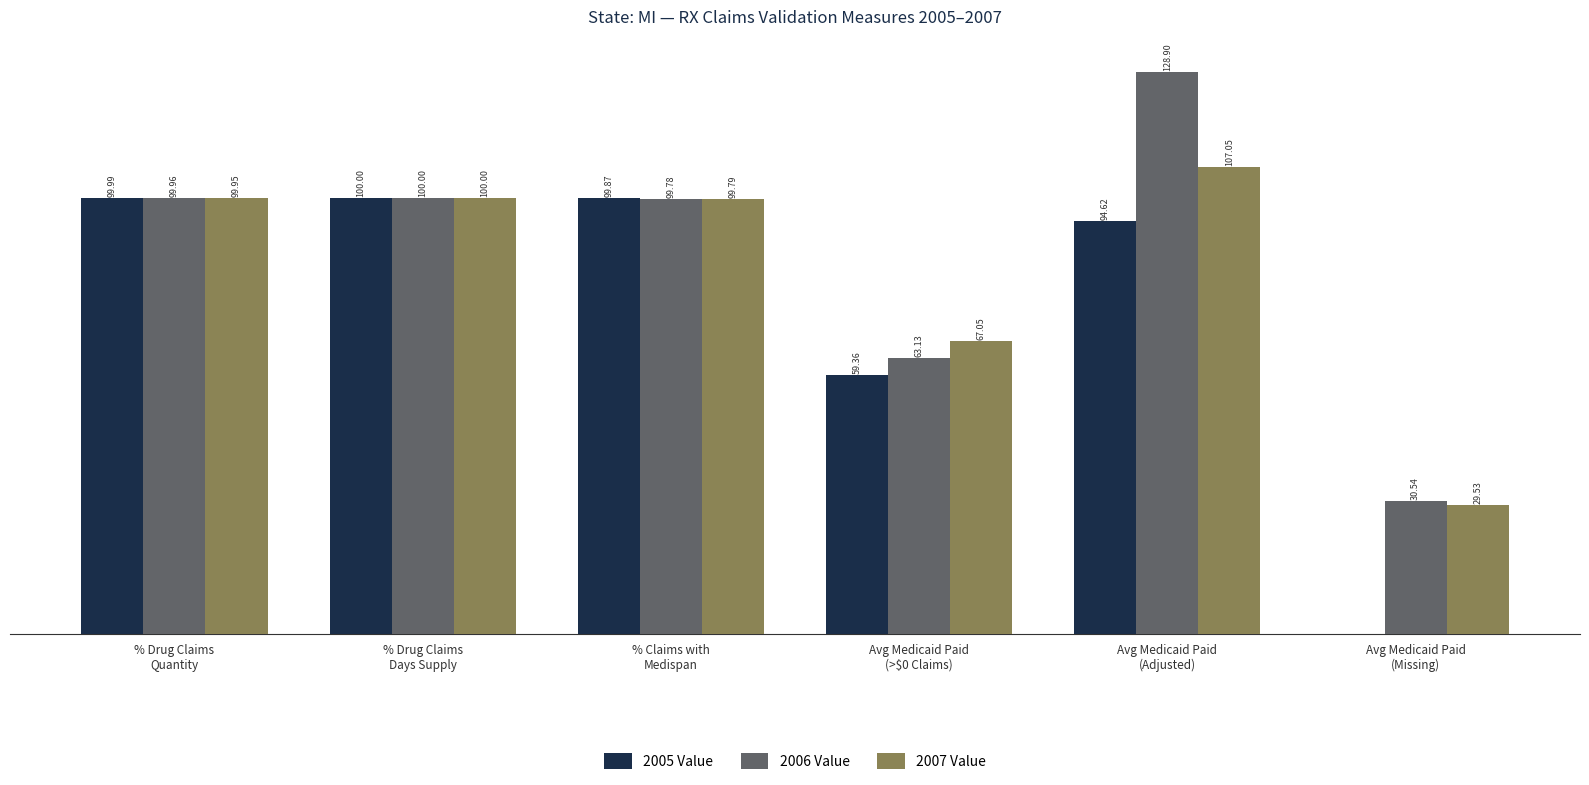

Which series has the largest total across all categories?

2006 Value